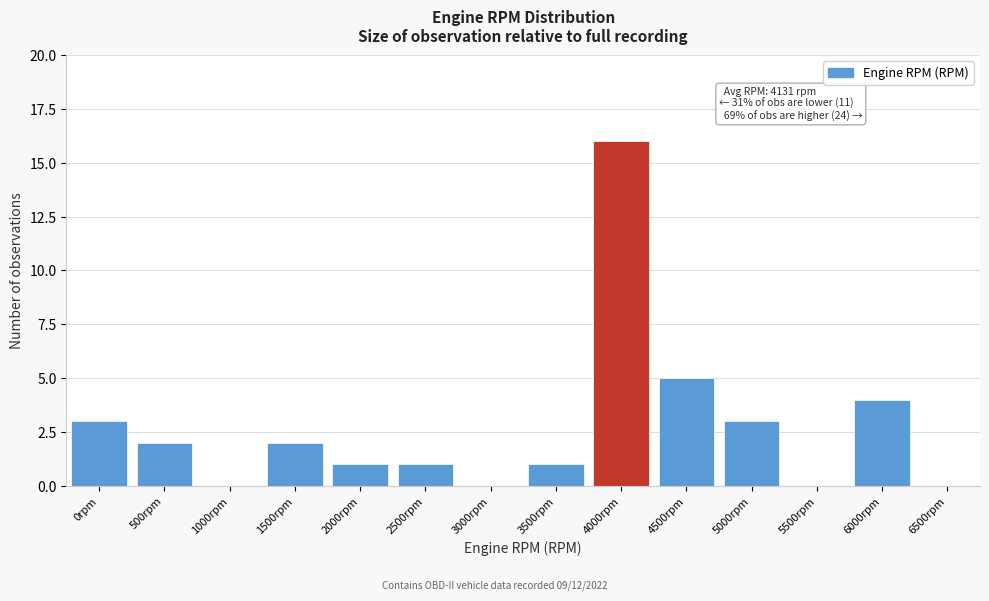

Reading right to left, what are all the values shown in this chart?

6500rpm=0	6000rpm=4	5500rpm=0	5000rpm=3	4500rpm=5	4000rpm=16	3500rpm=1	3000rpm=0	2500rpm=1	2000rpm=1	1500rpm=2	1000rpm=0	500rpm=2	0rpm=3